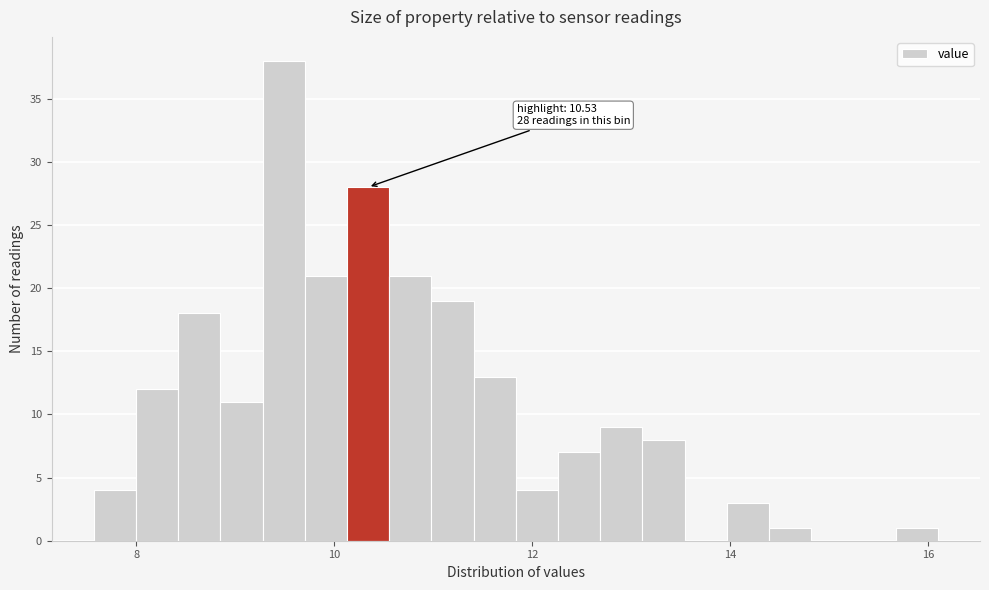

Read against the x-axis, roughly where is the centre of the tallest bar?

9.4